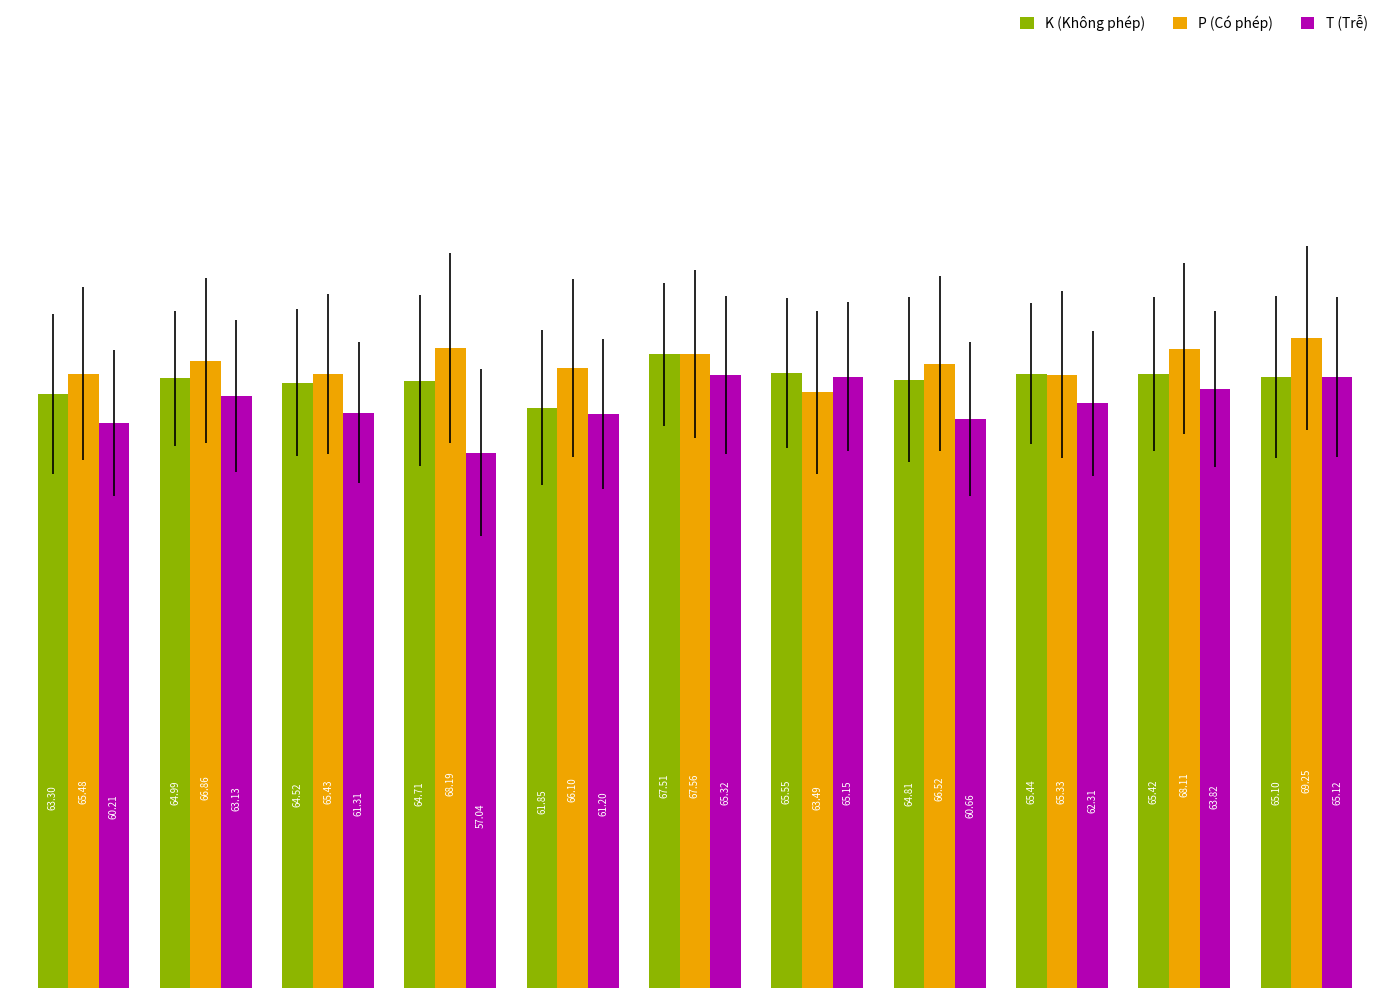

List the series in order of their overall mean, lowest first.

T (Trễ), K (Không phép), P (Có phép)